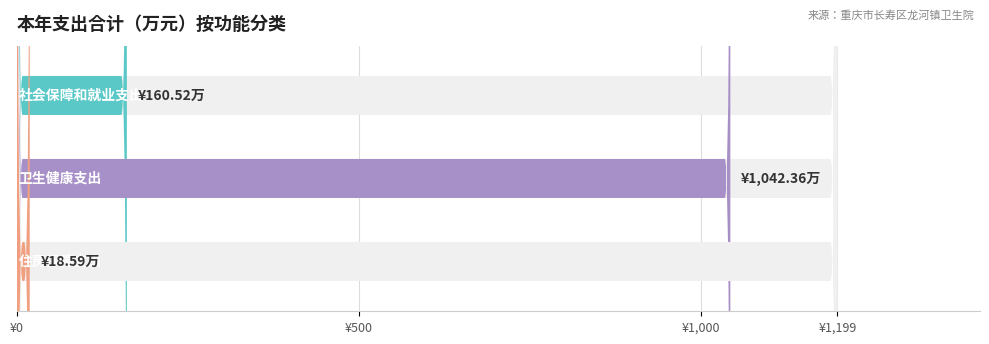

What is the label of the 3rd bar from the right?

社会保障和就业支出